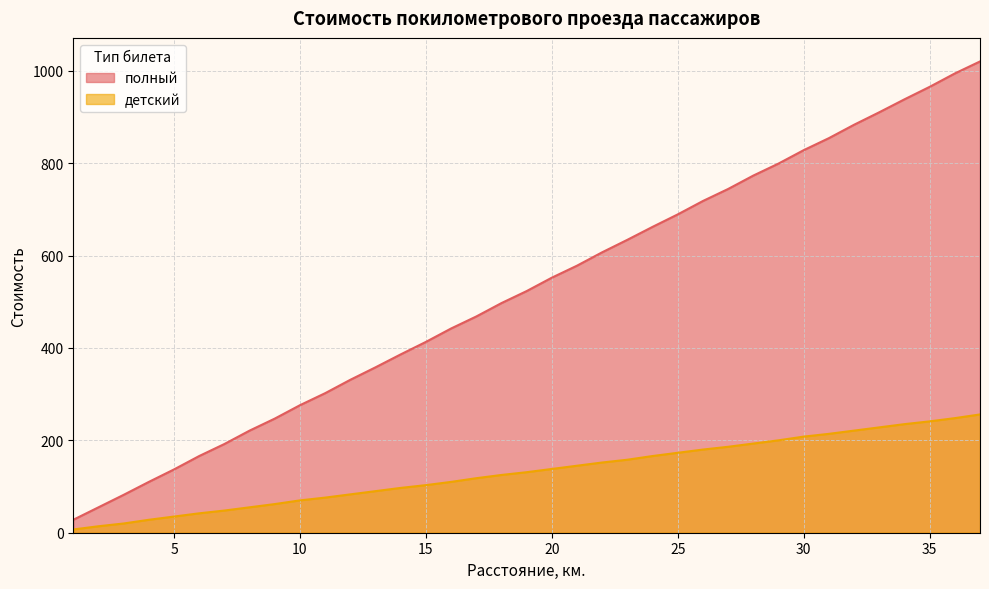

Which category has the lowest value in the полный series?

1